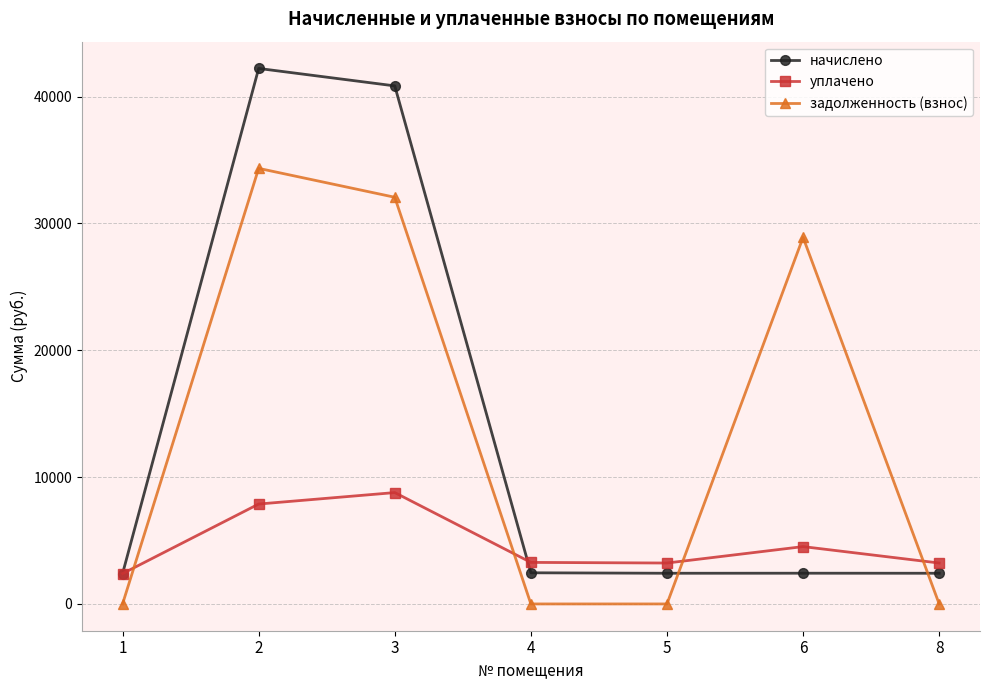

True or false: начислено and задолженность (взнос) cross at least once.

True